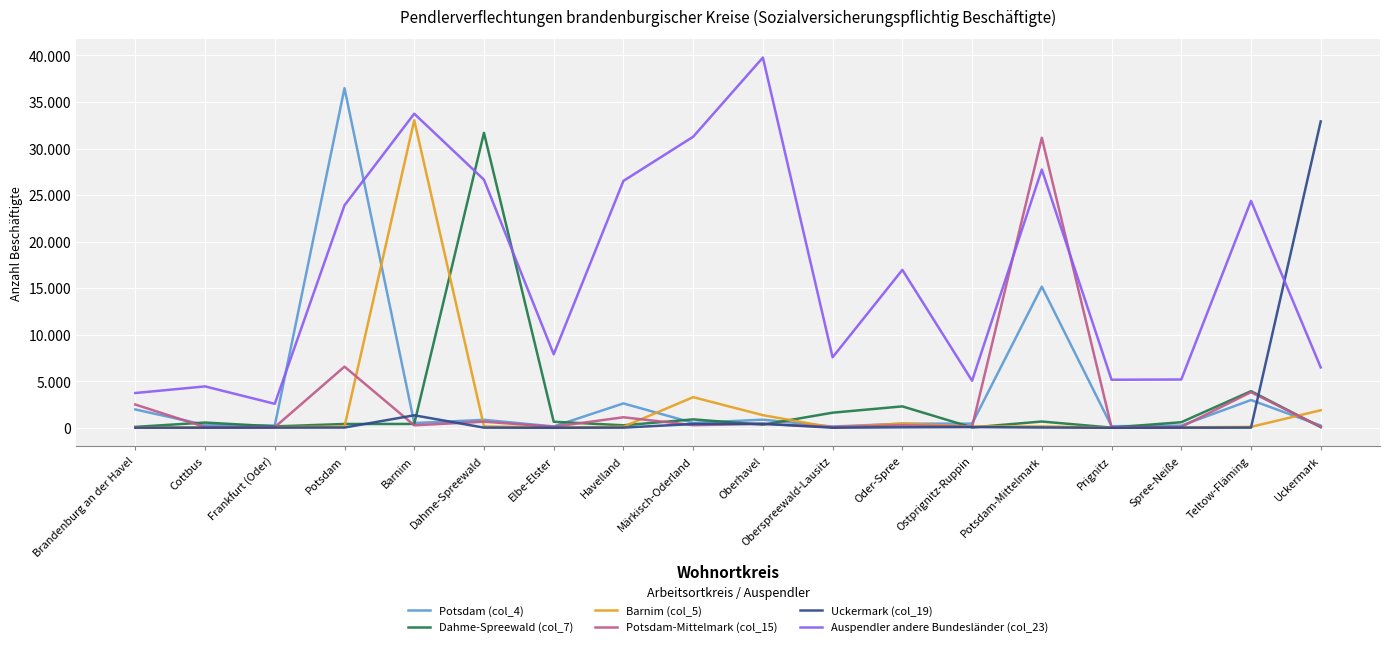

What are all the series names shown in the legend?

Potsdam (col_4), Dahme-Spreewald (col_7), Barnim (col_5), Potsdam-Mittelmark (col_15), Uckermark (col_19), Auspendler andere Bundesländer (col_23)